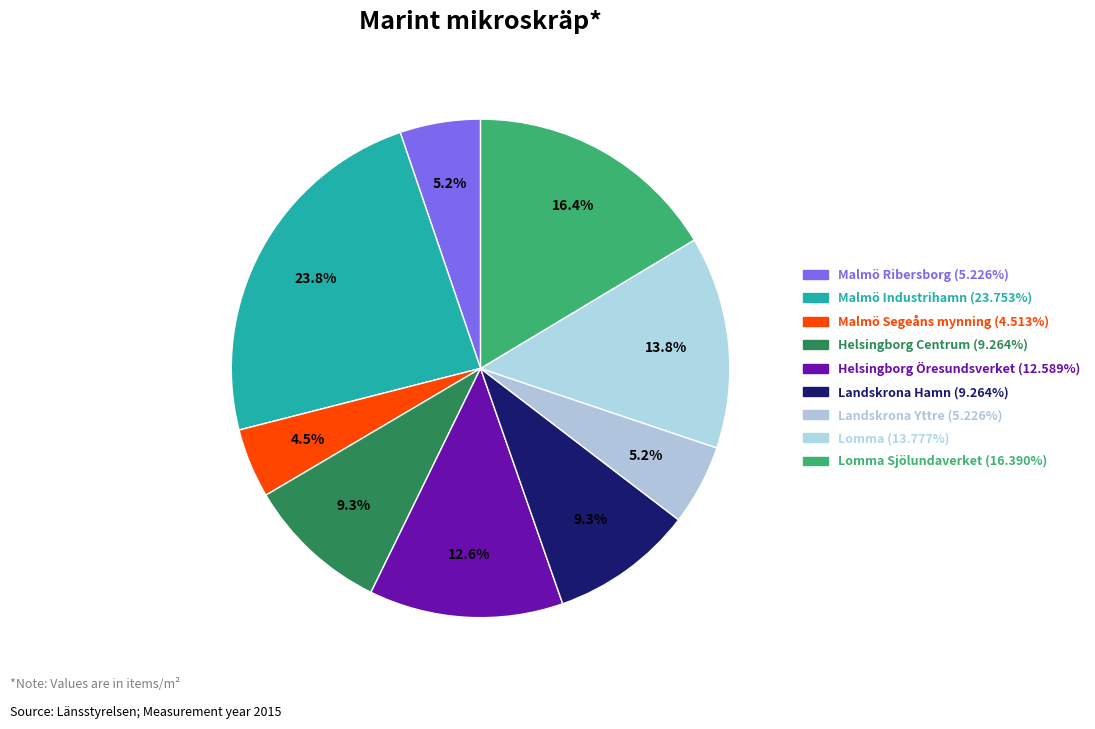

Rank the categories by value from lowest to highest.

Malmö Segeåns mynning, Malmö Ribersborg, Landskrona Yttre, Helsingborg Centrum, Landskrona Hamn, Helsingborg Öresundsverket, Lomma, Lomma Sjölundaverket, Malmö Industrihamn